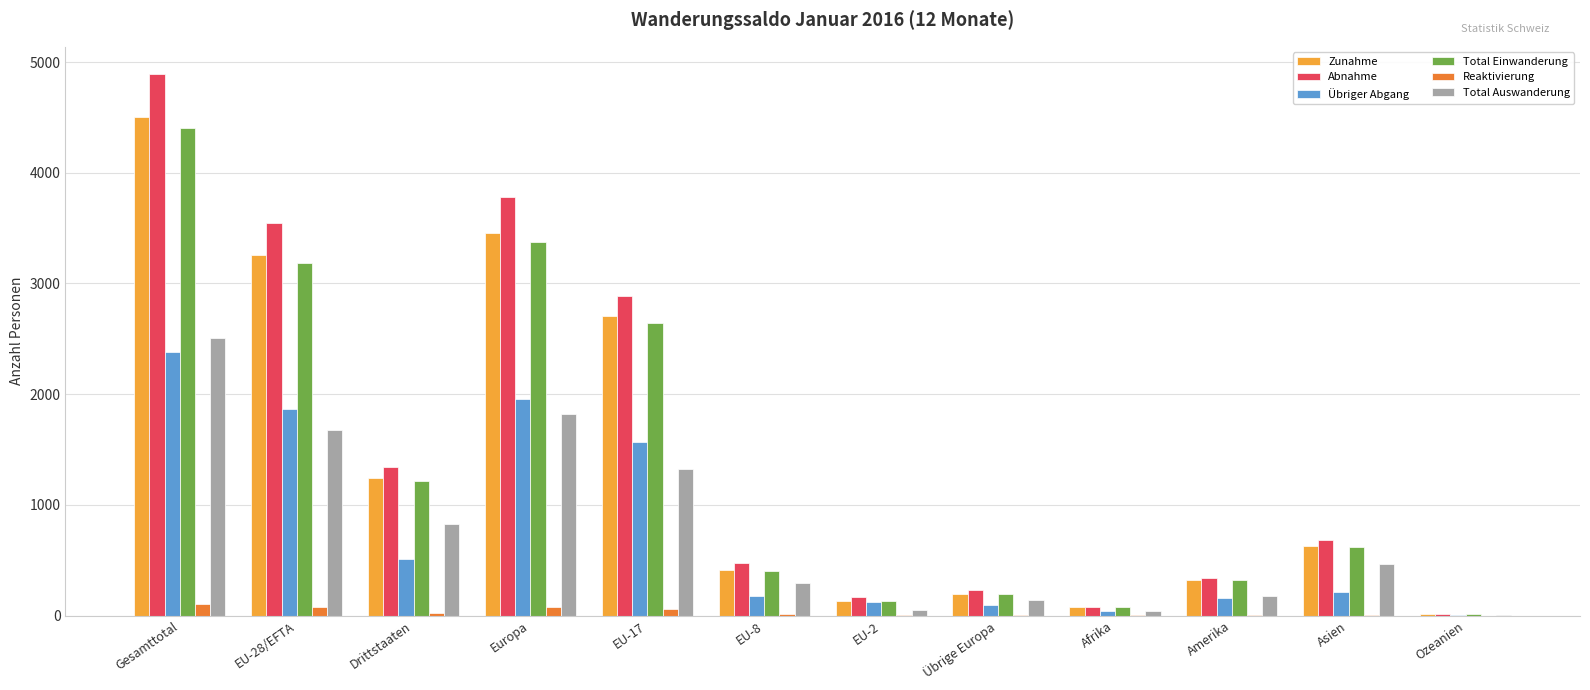

At which category is the sum across all series the highest?

Gesamttotal